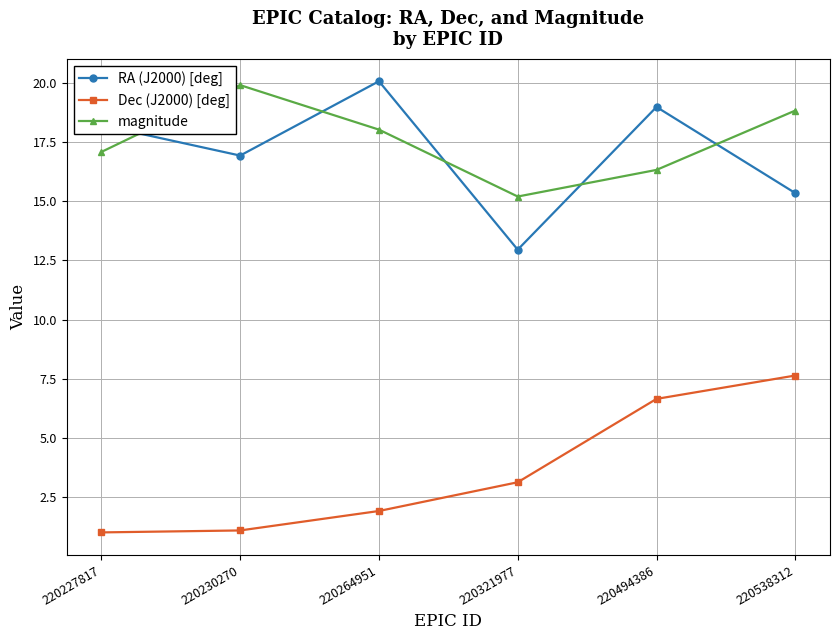

True or false: Dec (J2000) [deg] and magnitude cross at least once.

False